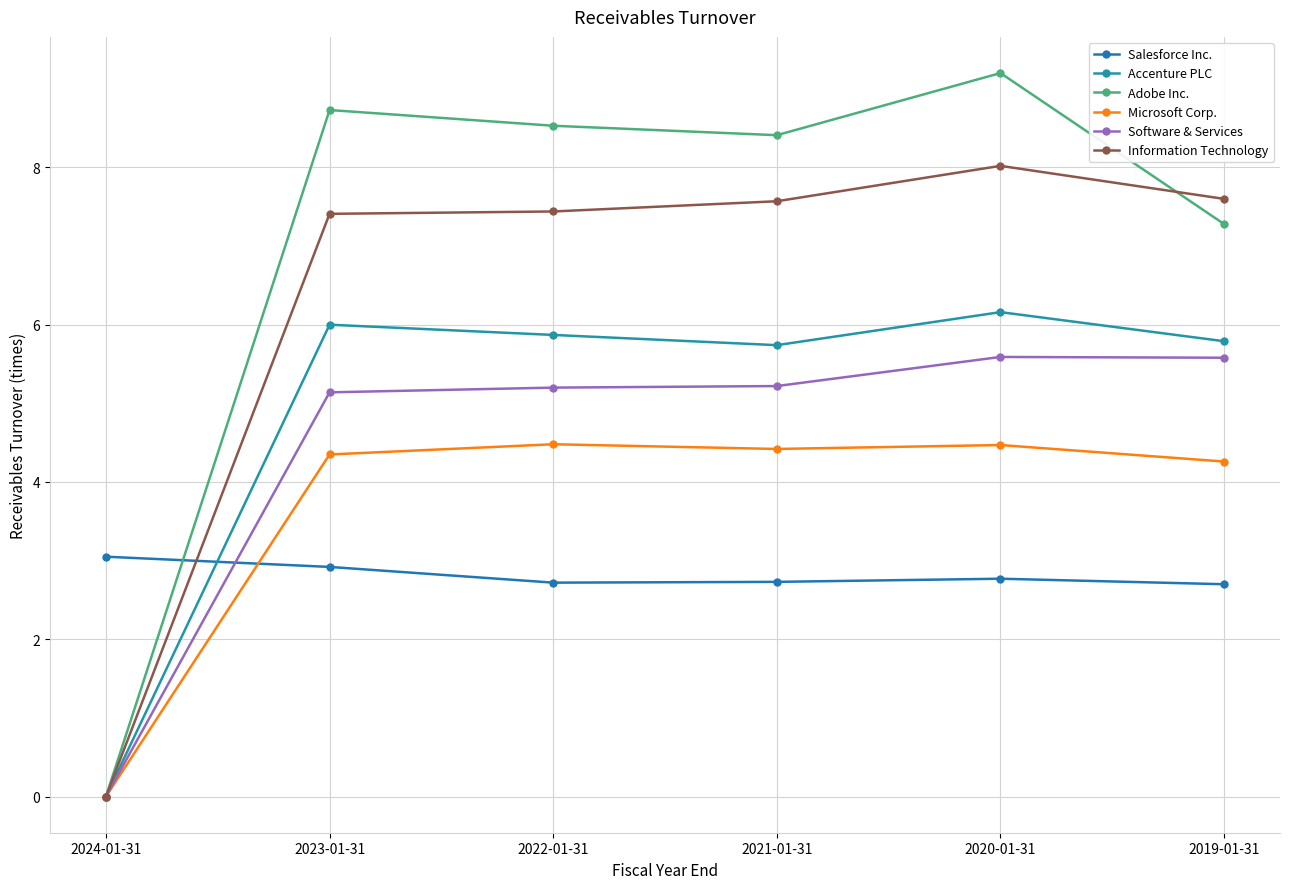

How many data points in Adobe Inc. are less than 8?

2